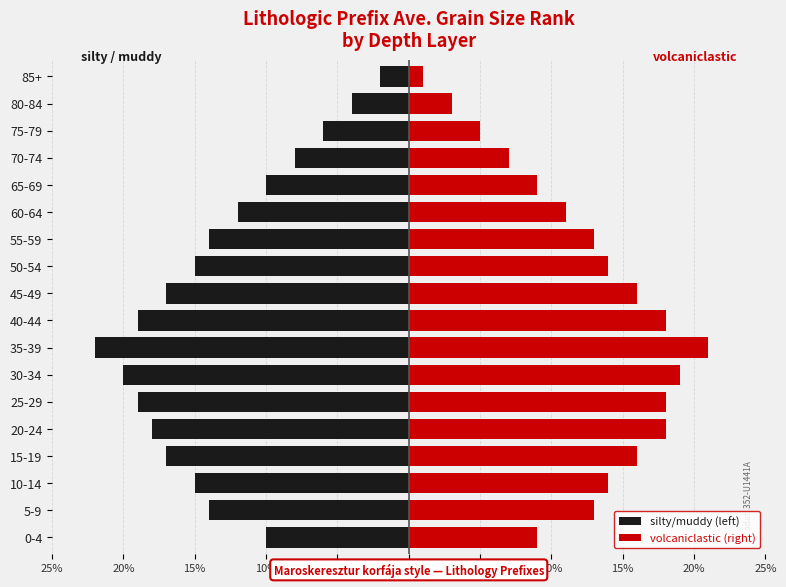

True or false: volcaniclastic (right) has a value of 14 at 10-14.

True